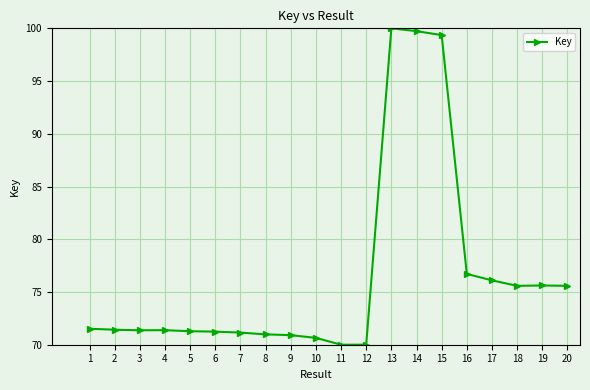

What is the change in value from 4 to 12?

-1.4